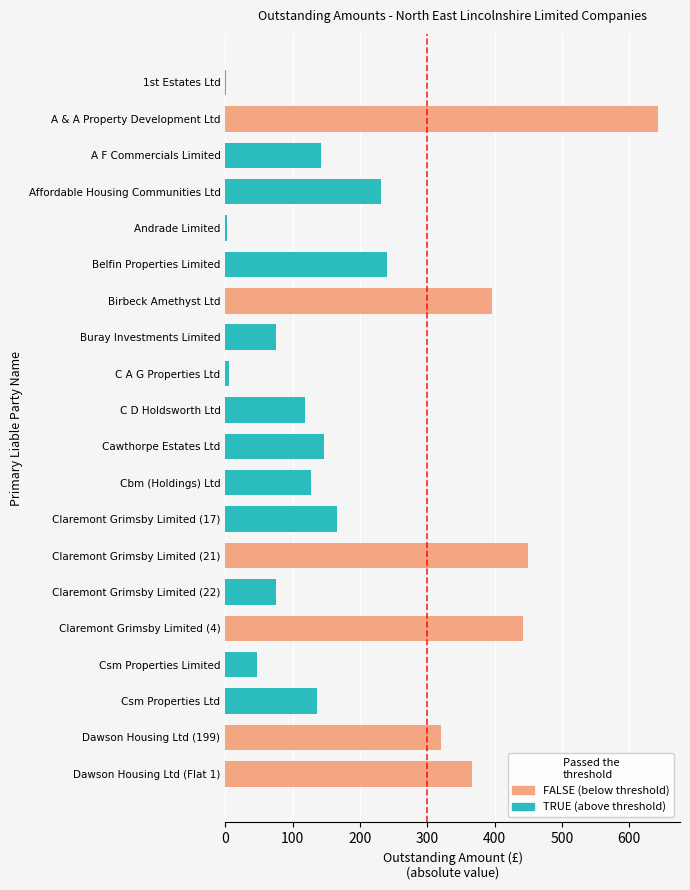

Which has a higher value, Claremont Grimsby Limited (22) or Csm Properties Limited?

Claremont Grimsby Limited (22)